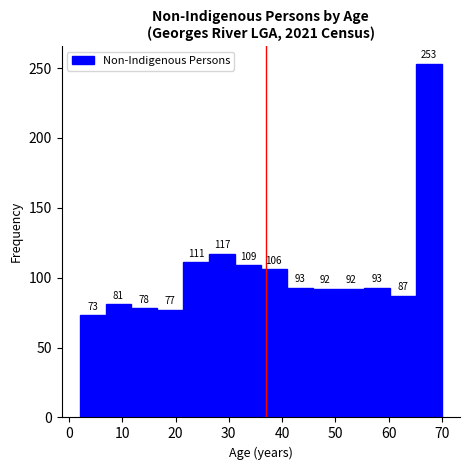

Reading left to right, transcribe this chart: for each bar, give the range it covers on the x-axis and its height. The bar edges are not printed on the chart, so give them approximately, as read against the axis.

2 to 7: 73
7 to 12: 81
12 to 17: 78
17 to 21: 77
21 to 26: 111
26 to 31: 117
31 to 36: 109
36 to 41: 106
41 to 46: 93
46 to 51: 92
51 to 55: 92
55 to 60: 93
60 to 65: 87
65 to 70: 253